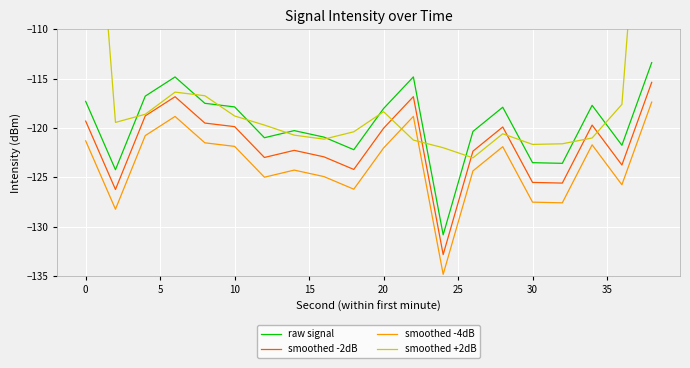

Rank the series by their average value, from lowest to highest.

smoothed -4dB, smoothed -2dB, raw signal, smoothed +2dB